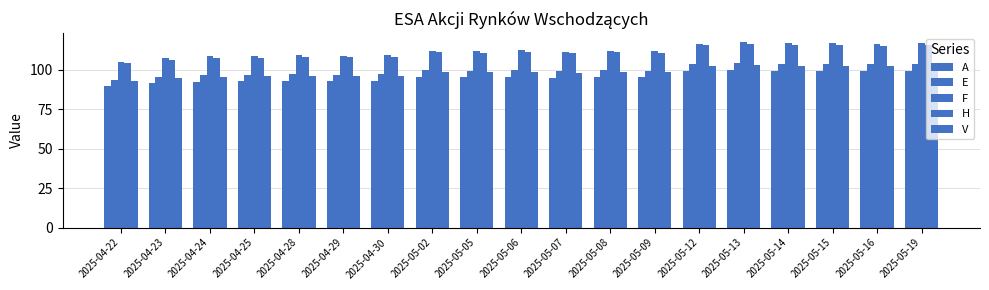

At which category does the chart reach its peak across all series?

2025-05-13